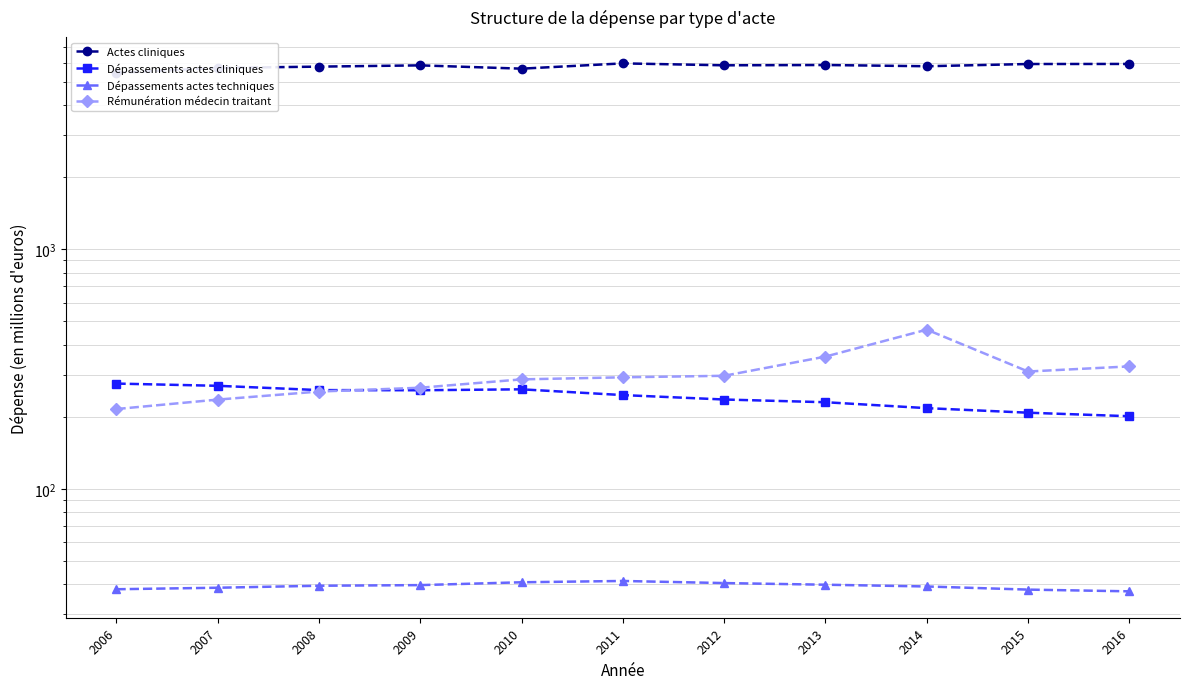

List the labels in order of Dépassements actes techniques value, largest first.

2011, 2010, 2012, 2013, 2009, 2008, 2014, 2007, 2006, 2015, 2016